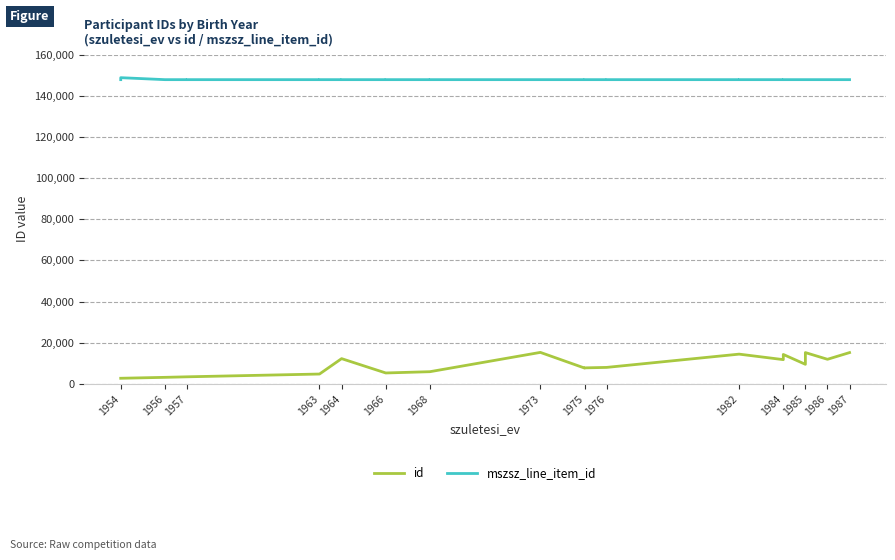

At which category does the chart reach its minimum across all series?

1954